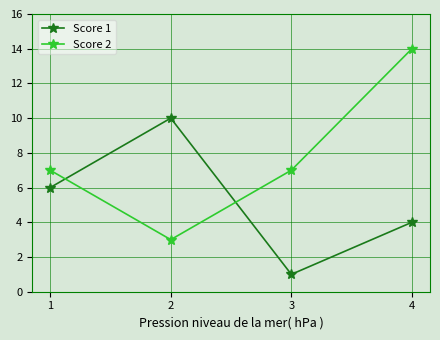

True or false: Score 1 has a value of 14 at 2.

False